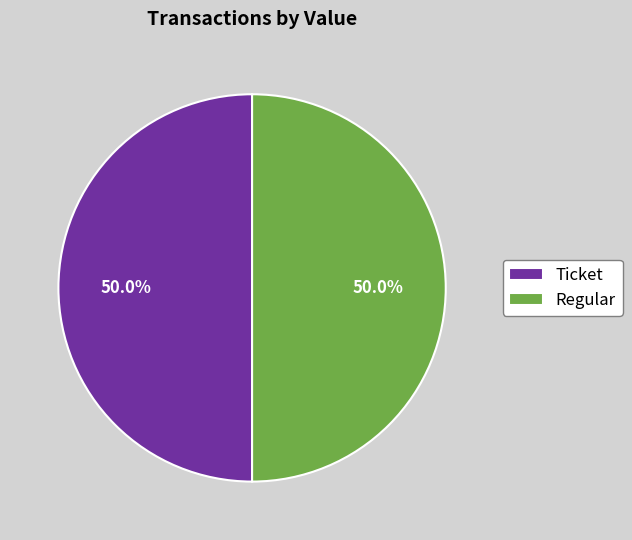

To the nearest percent, what is the difference between the largest and smallest slice percentages?

0%